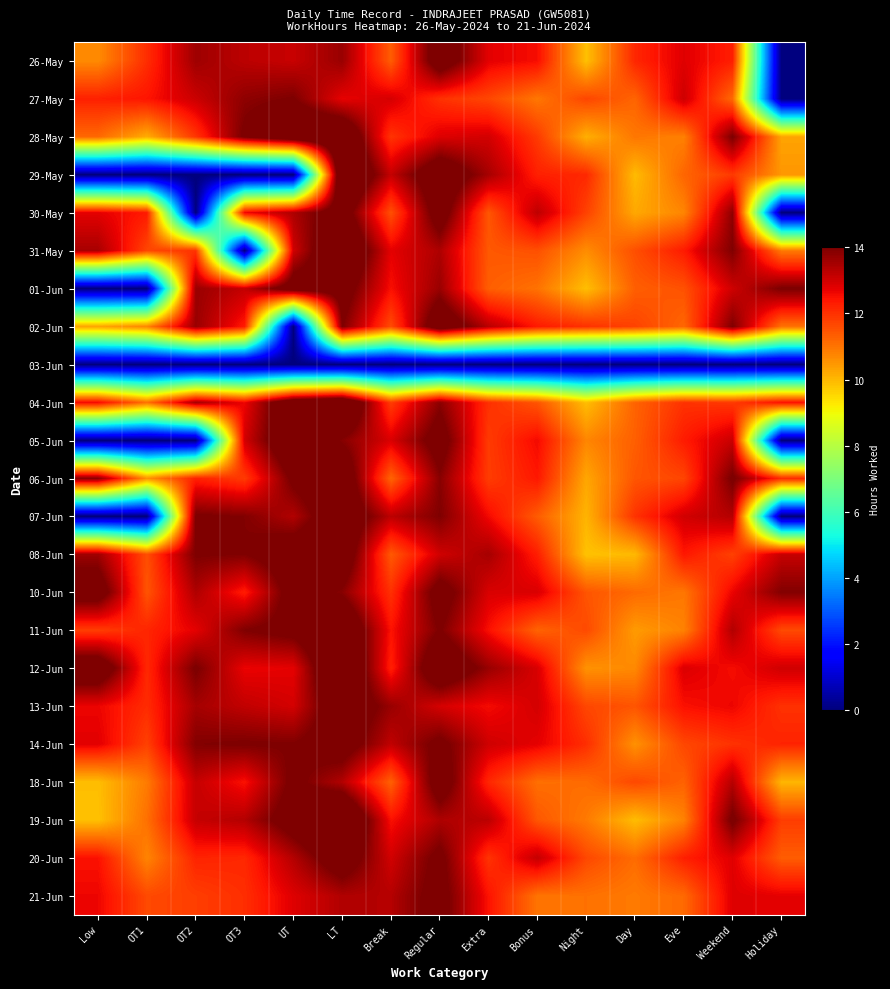

Reading right to left, transcribe all the data shown in this chart.

26-May: Holiday=0.0	Weekend=12.3	Eve=12.8	Day=12.2	Night=9.9	Bonus=12.5	Extra=12.8	Regular=14.8	Break=11.3	LT=13.7	UT=13.1	OT3=13.2	OT2=13.6	OT1=12.1	Low=10.7
27-May: Holiday=0.0	Weekend=11.2	Eve=13.0	Day=11.2	Night=11.7	Bonus=11.0	Extra=11.7	Regular=12.0	Break=12.9	LT=12.7	UT=14.0	OT3=13.8	OT2=13.1	OT1=12.4	Low=12.2
28-May: Holiday=10.3	Weekend=14.0	Eve=10.8	Day=11.0	Night=10.1	Bonus=11.9	Extra=13.0	Regular=12.8	Break=12.0	LT=15.3	UT=15.1	OT3=14.1	OT2=11.9	OT1=10.2	Low=11.2
29-May: Holiday=10.5	Weekend=11.9	Eve=11.2	Day=10.0	Night=12.1	Bonus=12.3	Extra=13.5	Regular=14.9	Break=13.1	LT=15.7	UT=0.0	OT3=0.0	OT2=0.0	OT1=0.0	Low=0.0
30-May: Holiday=0.0	Weekend=13.8	Eve=10.7	Day=10.2	Night=11.8	Bonus=13.2	Extra=11.4	Regular=14.6	Break=11.5	LT=14.6	UT=13.4	OT3=12.6	OT2=0.0	OT1=12.3	Low=12.8
31-May: Holiday=10.9	Weekend=14.0	Eve=12.3	Day=11.6	Night=10.6	Bonus=11.5	Extra=11.4	Regular=13.4	Break=12.7	LT=15.4	UT=13.0	OT3=0.0	OT2=12.0	OT1=11.7	Low=13.5
01-Jun: Holiday=14.0	Weekend=13.0	Eve=11.5	Day=11.3	Night=9.9	Bonus=11.0	Extra=11.3	Regular=13.7	Break=12.5	LT=14.5	UT=14.6	OT3=13.2	OT2=13.7	OT1=0.0	Low=0.0
02-Jun: Holiday=11.0	Weekend=14.0	Eve=11.2	Day=11.7	Night=12.0	Bonus=12.3	Extra=13.3	Regular=14.9	Break=11.6	LT=14.0	UT=0.0	OT3=12.3	OT2=13.7	OT1=10.8	Low=10.3
03-Jun: Holiday=0.0	Weekend=0.0	Eve=0.0	Day=0.0	Night=0.0	Bonus=0.0	Extra=0.0	Regular=0.0	Break=0.0	LT=0.0	UT=0.0	OT3=0.0	OT2=0.0	OT1=0.0	Low=0.0
04-Jun: Holiday=12.5	Weekend=11.9	Eve=12.0	Day=11.3	Night=9.9	Bonus=11.5	Extra=12.0	Regular=13.8	Break=11.8	LT=15.7	UT=15.1	OT3=12.7	OT2=13.5	OT1=11.0	Low=12.6
05-Jun: Holiday=0.0	Weekend=13.1	Eve=12.3	Day=11.3	Night=10.7	Bonus=12.6	Extra=11.9	Regular=14.5	Break=12.9	LT=13.9	UT=15.2	OT3=13.0	OT2=0.0	OT1=0.0	Low=0.0
06-Jun: Holiday=12.1	Weekend=14.1	Eve=11.7	Day=11.5	Night=10.3	Bonus=12.4	Extra=11.8	Regular=13.9	Break=11.2	LT=15.0	UT=14.2	OT3=11.9	OT2=12.2	OT1=10.5	Low=13.8
07-Jun: Holiday=0.0	Weekend=13.3	Eve=13.0	Day=12.0	Night=10.1	Bonus=11.4	Extra=12.6	Regular=14.0	Break=13.2	LT=14.9	UT=13.4	OT3=13.9	OT2=14.1	OT1=0.0	Low=0.0
08-Jun: Holiday=13.1	Weekend=11.8	Eve=12.4	Day=10.0	Night=9.8	Bonus=12.3	Extra=13.5	Regular=13.0	Break=11.4	LT=14.9	UT=14.7	OT3=14.0	OT2=14.0	OT1=11.6	Low=13.6
10-Jun: Holiday=13.9	Weekend=12.7	Eve=11.0	Day=11.2	Night=11.5	Bonus=12.9	Extra=12.9	Regular=14.5	Break=12.0	LT=13.9	UT=14.5	OT3=12.3	OT2=13.4	OT1=11.5	Low=14.7
11-Jun: Holiday=11.6	Weekend=13.4	Eve=10.8	Day=10.4	Night=11.6	Bonus=11.2	Extra=12.5	Regular=14.0	Break=12.4	LT=15.3	UT=14.3	OT3=14.0	OT2=12.8	OT1=12.2	Low=11.8
12-Jun: Holiday=13.0	Weekend=12.5	Eve=12.9	Day=10.7	Night=10.6	Bonus=12.9	Extra=13.7	Regular=15.0	Break=12.3	LT=15.6	UT=12.7	OT3=12.7	OT2=14.1	OT1=12.1	Low=14.9
13-Jun: Holiday=12.0	Weekend=12.6	Eve=12.5	Day=11.5	Night=11.7	Bonus=13.0	Extra=12.6	Regular=12.9	Break=13.7	LT=14.8	UT=13.0	OT3=13.2	OT2=13.5	OT1=12.1	Low=12.7
14-Jun: Holiday=12.2	Weekend=12.0	Eve=11.7	Day=10.6	Night=12.0	Bonus=12.7	Extra=13.0	Regular=14.2	Break=13.2	LT=14.5	UT=14.0	OT3=14.0	OT2=13.9	OT1=11.8	Low=12.8
18-Jun: Holiday=10.0	Weekend=13.3	Eve=11.3	Day=11.7	Night=11.1	Bonus=11.1	Extra=12.2	Regular=14.6	Break=11.3	LT=13.4	UT=14.2	OT3=12.5	OT2=13.1	OT1=10.9	Low=9.9
19-Jun: Holiday=11.8	Weekend=14.2	Eve=10.8	Day=9.9	Night=10.9	Bonus=11.4	Extra=13.2	Regular=13.4	Break=12.5	LT=15.7	UT=14.5	OT3=13.3	OT2=13.1	OT1=11.1	Low=9.9
20-Jun: Holiday=11.3	Weekend=12.8	Eve=12.3	Day=11.1	Night=11.7	Bonus=13.1	Extra=12.0	Regular=14.2	Break=13.0	LT=14.7	UT=13.3	OT3=12.1	OT2=12.2	OT1=10.8	Low=12.5
21-Jun: Holiday=12.7	Weekend=12.8	Eve=11.2	Day=10.9	Night=11.0	Bonus=11.0	Extra=12.4	Regular=14.3	Break=13.3	LT=13.4	UT=12.8	OT3=12.0	OT2=11.8	OT1=11.6	Low=12.6